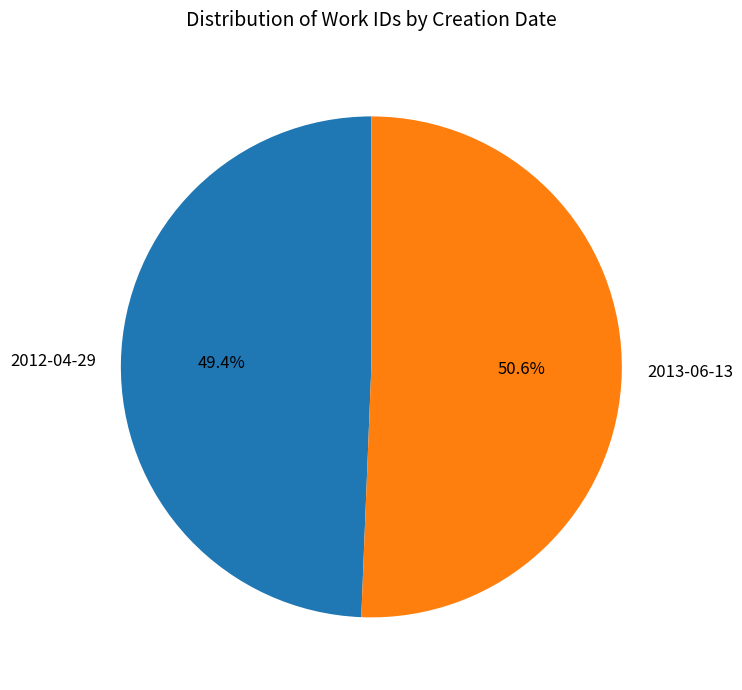

Combined, do 2013-06-13 and 2012-04-29 account for over 50%?

Yes